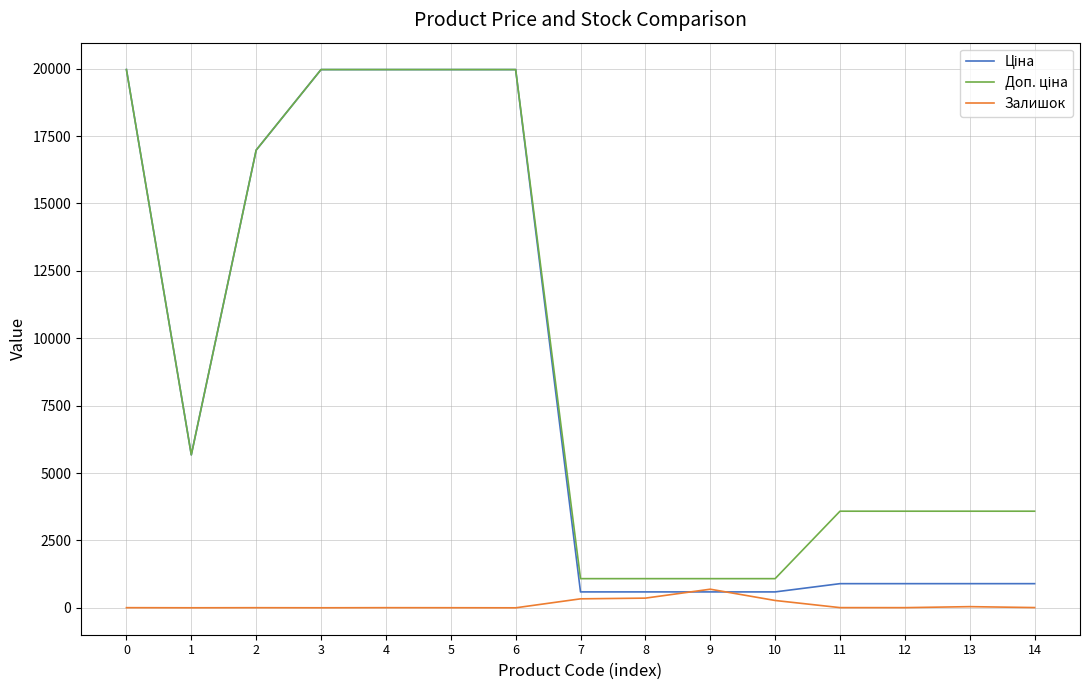

How many categories are shown in the chart?

15